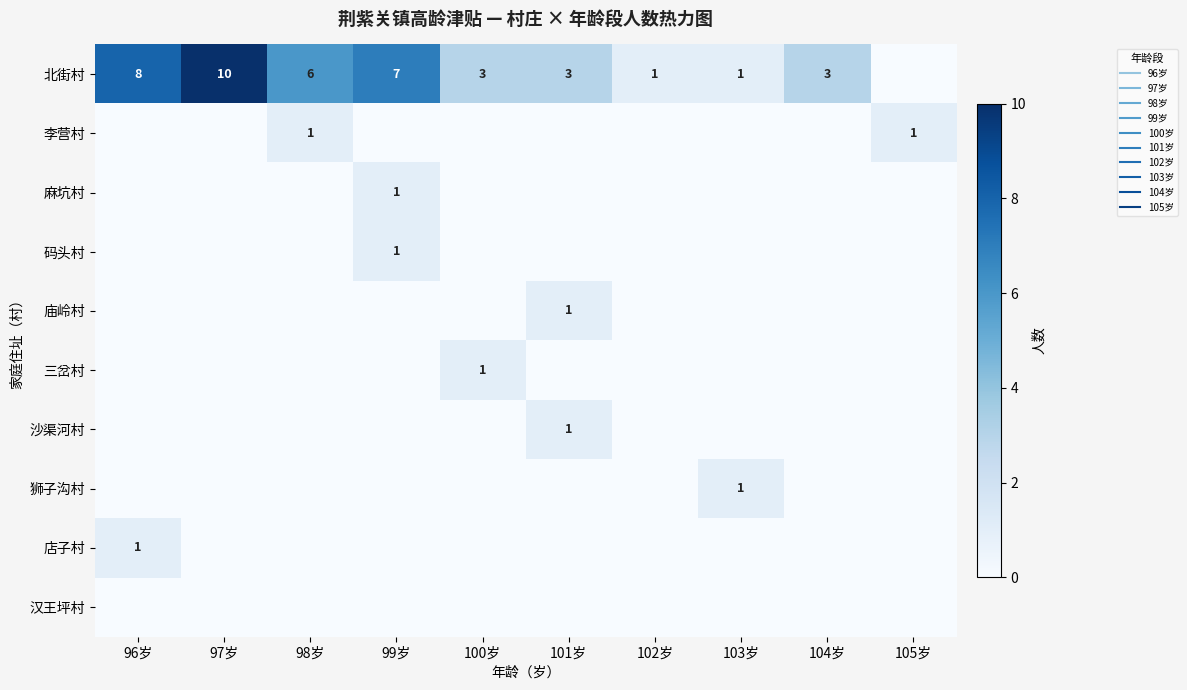

How many values in 庙岭村 are above zero?

1